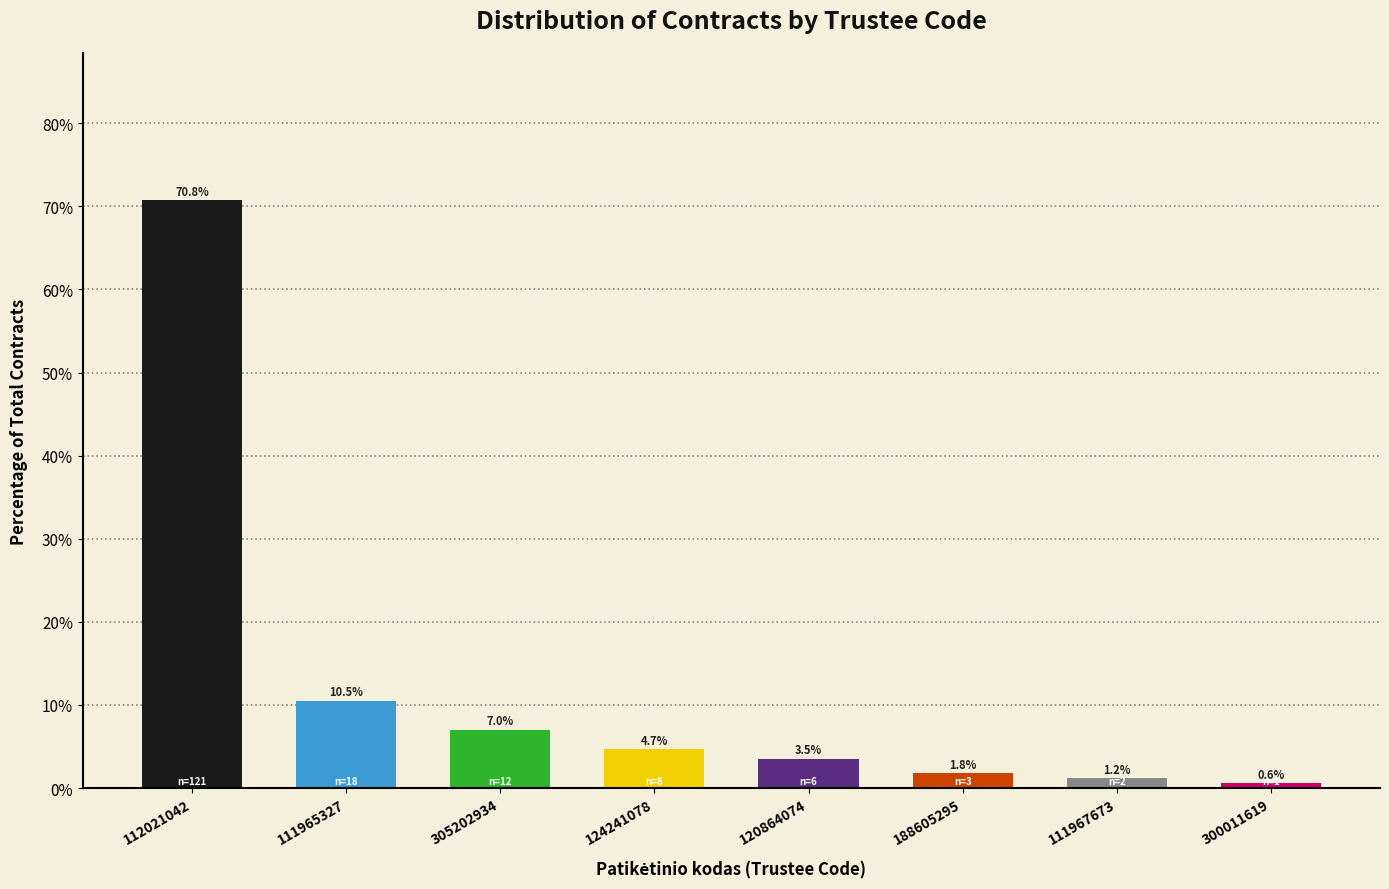

Reading left to right, what are all the values shown in this chart?

70.8	10.5	7.0	4.7	3.5	1.8	1.2	0.6